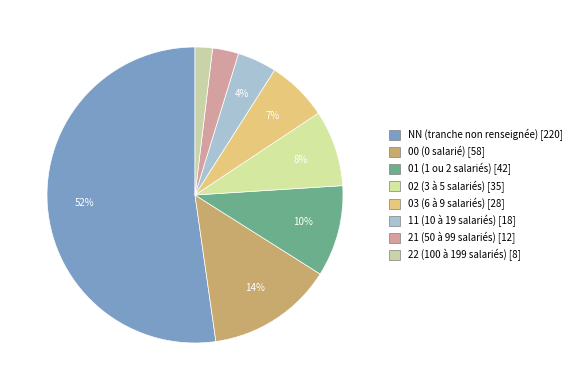

How many segments does this pie chart have?

8